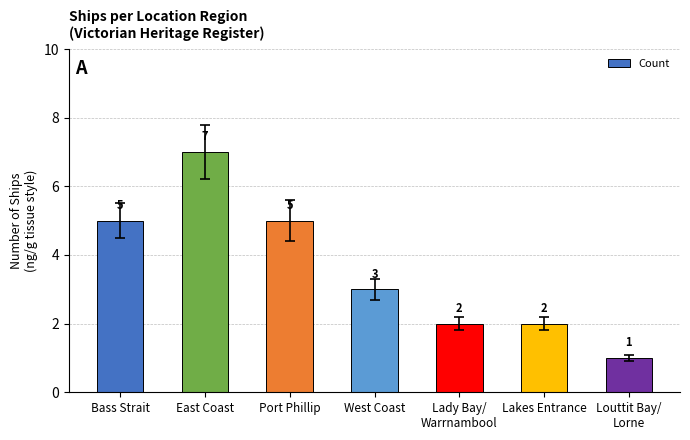

True or false: the data shows 2 at West Coast.

False